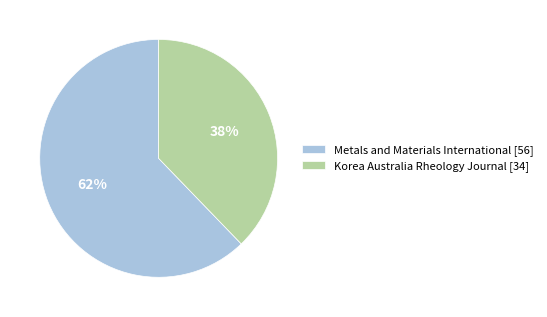

Which slice is the smallest?

Korea Australia Rheology Journal